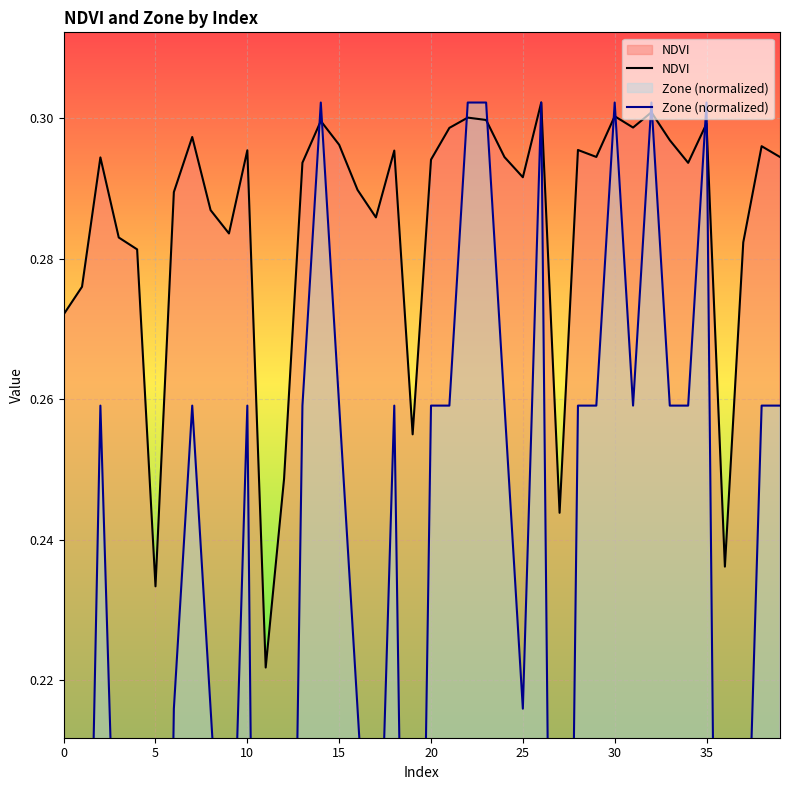

Which series has the widest spread of values?

Zone (normalized)